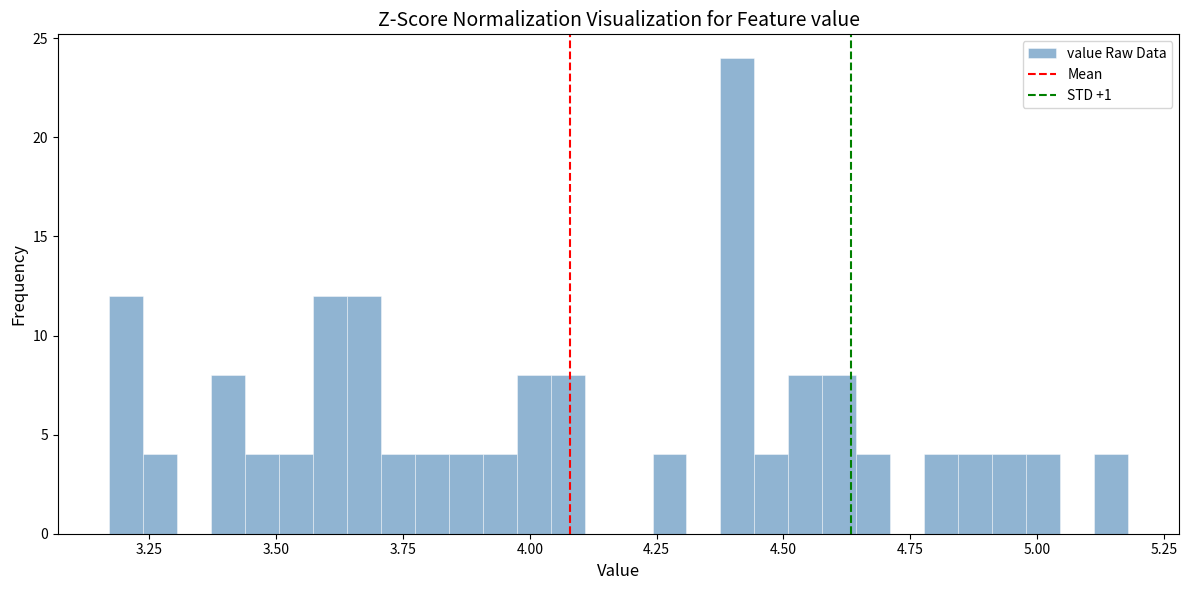

Read against the x-axis, roughly where is the centre of the tallest bar?

4.40